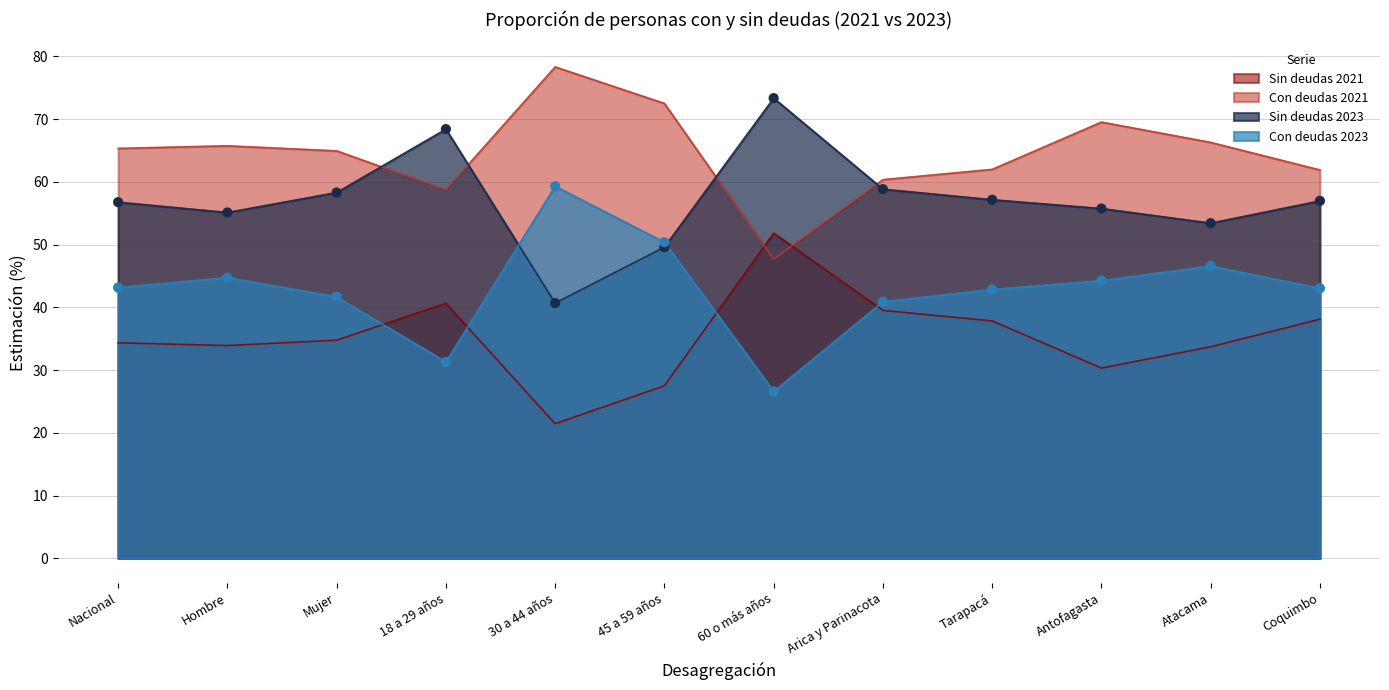

Which series contains the highest Y value?

Con deudas 2021